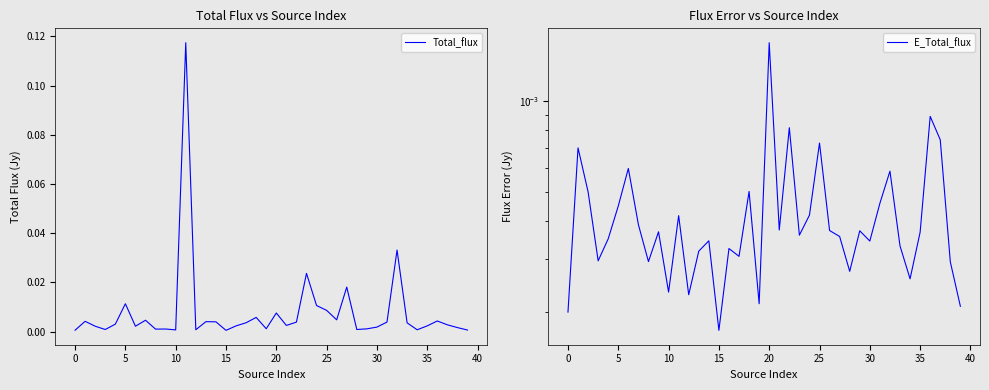

Between 15 and 11, which is larger?

11